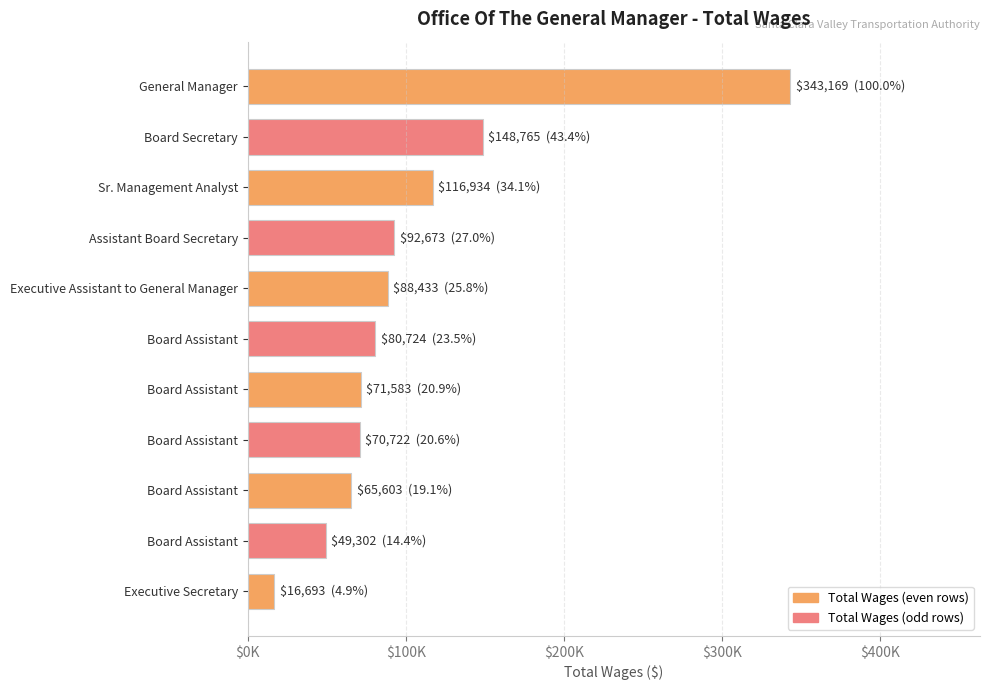

Does the chart contain any negative values?

No